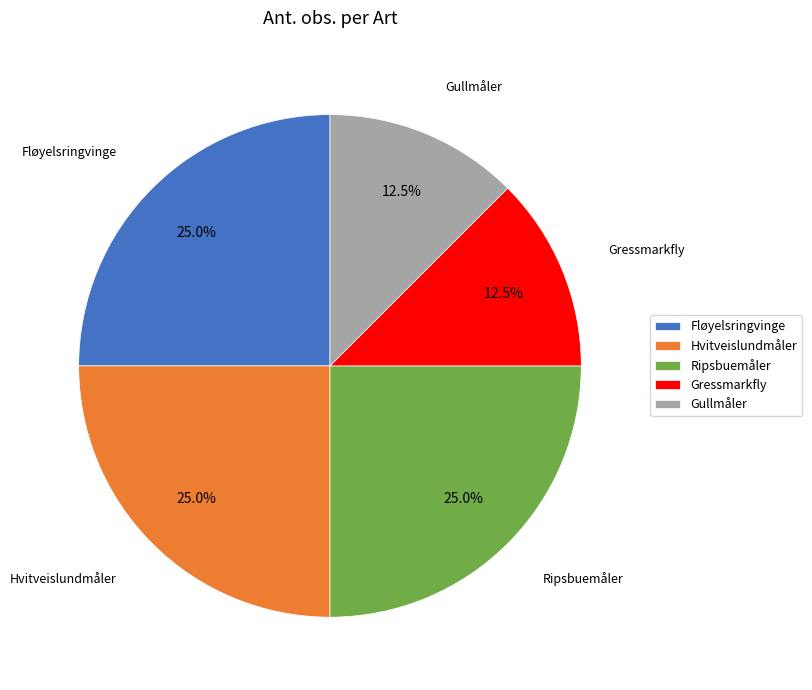

What percentage is NOT represented by Gressmarkfly?

87.5%